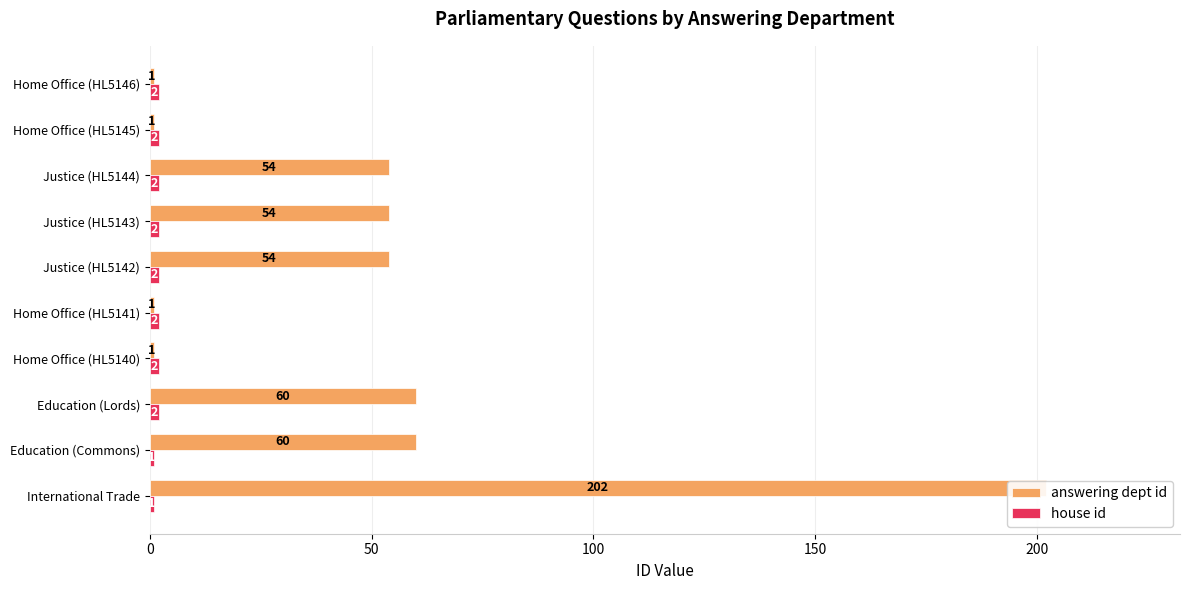

How many groups of bars are there?

10